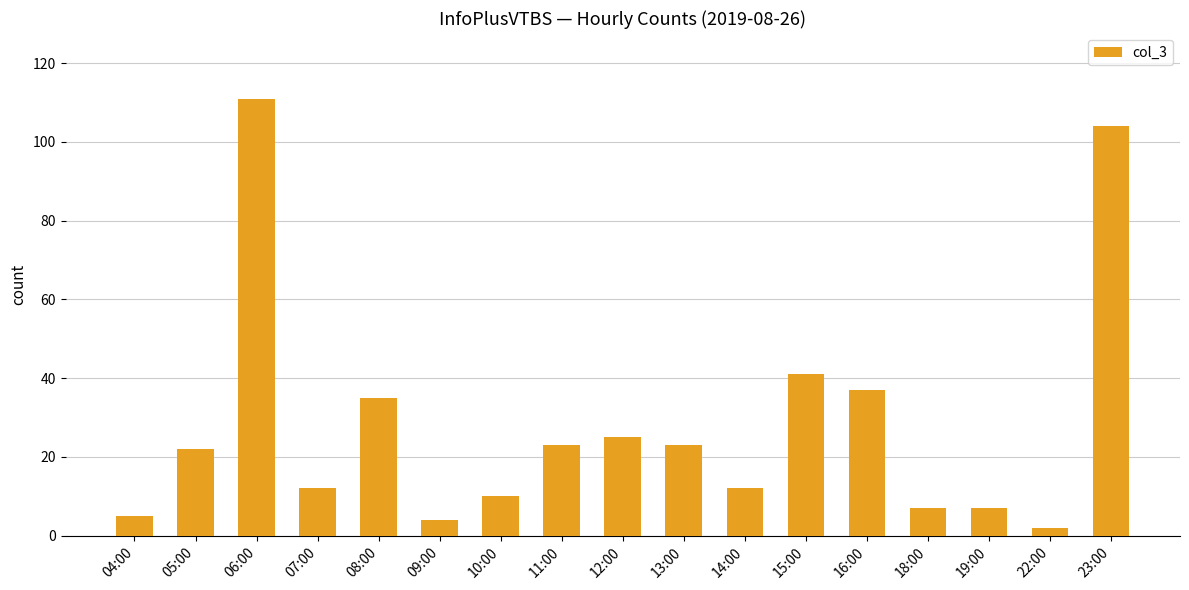

Reading left to right, extract all data points from this chart.

04:00=5	05:00=22	06:00=111	07:00=12	08:00=35	09:00=4	10:00=10	11:00=23	12:00=25	13:00=23	14:00=12	15:00=41	16:00=37	18:00=7	19:00=7	22:00=2	23:00=104